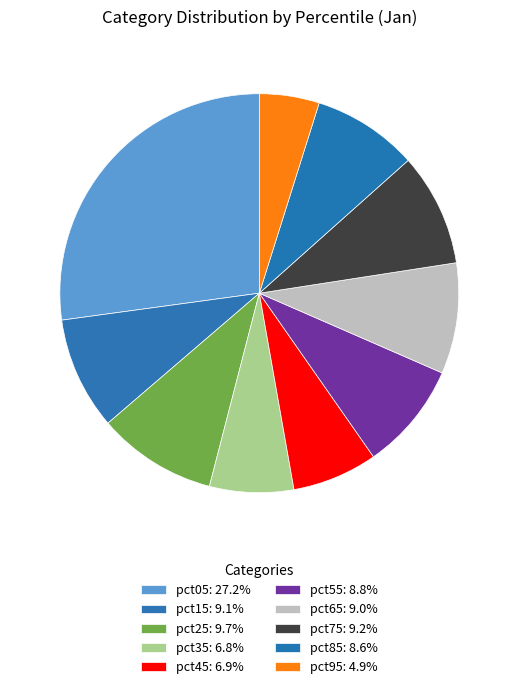

To the nearest percent, what is the difference between the largest and smallest slice percentages?

22%